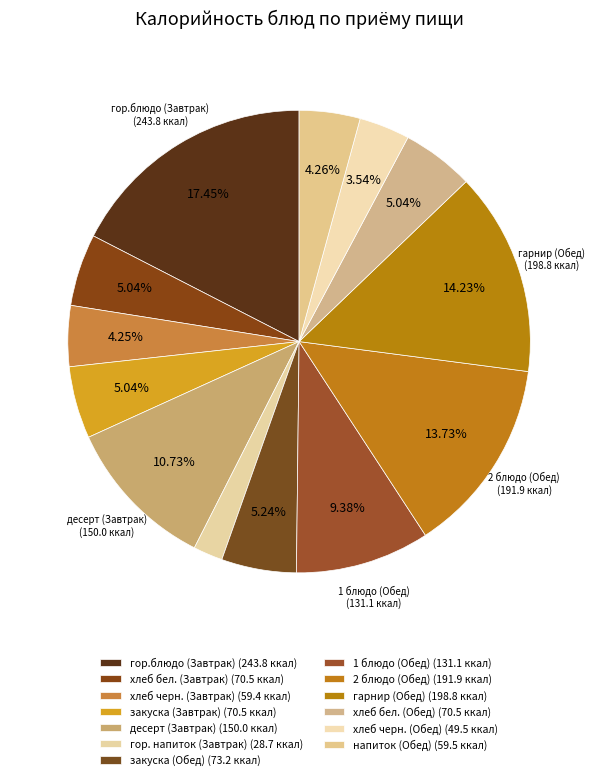

Count the number of slices in the pie.

13